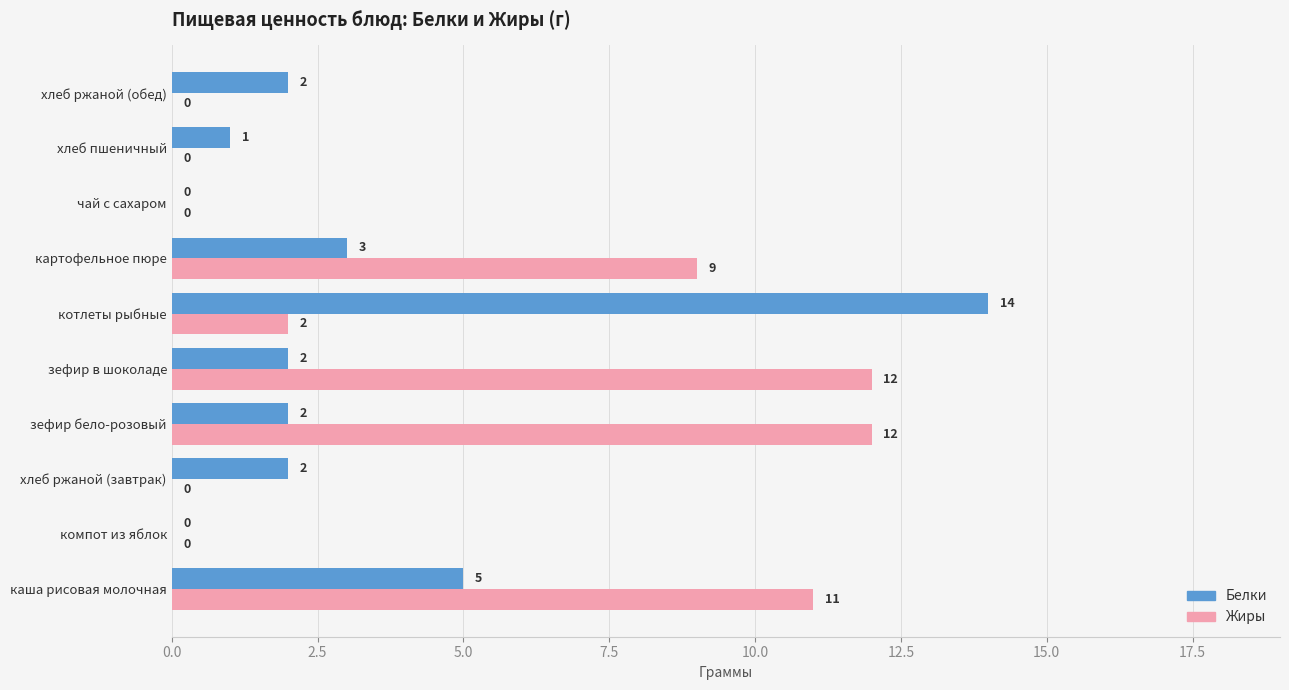

True or false: Белки has a value of 0 at компот из яблок.

True